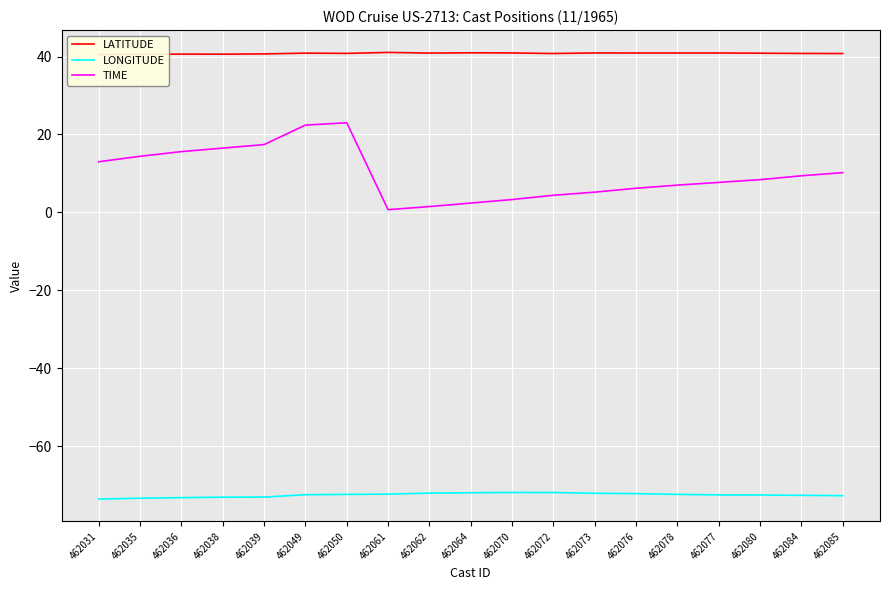

Reading left to right, transcribe all the data shown in this chart.

LATITUDE: 40.5	40.5	40.6	40.6	40.7	40.9	40.8	41.0	40.9	41.0	40.9	40.8	40.9	40.9	40.9	40.9	40.9	40.8	40.8
LONGITUDE: -73.5	-73.3	-73.2	-73.1	-73.0	-72.4	-72.3	-72.3	-72.0	-71.9	-71.8	-71.9	-72.1	-72.2	-72.3	-72.5	-72.5	-72.6	-72.7
TIME: 13.0	14.4	15.6	16.5	17.4	22.4	23.0	0.7	1.5	2.4	3.3	4.4	5.2	6.2	7.0	7.7	8.4	9.4	10.2